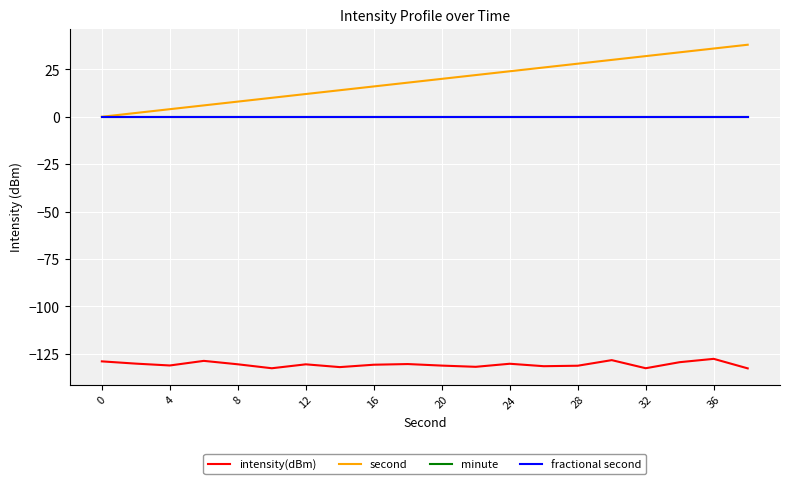

At how many categories does at least one series exceed 29?

5